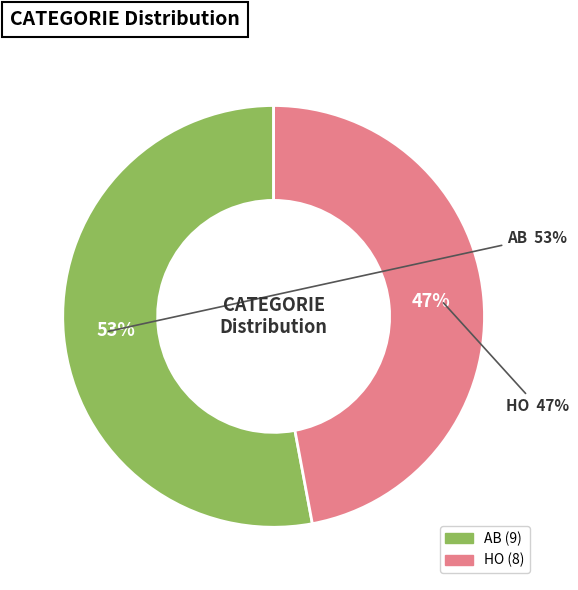

What percentage is NOT represented by AB?

47.1%